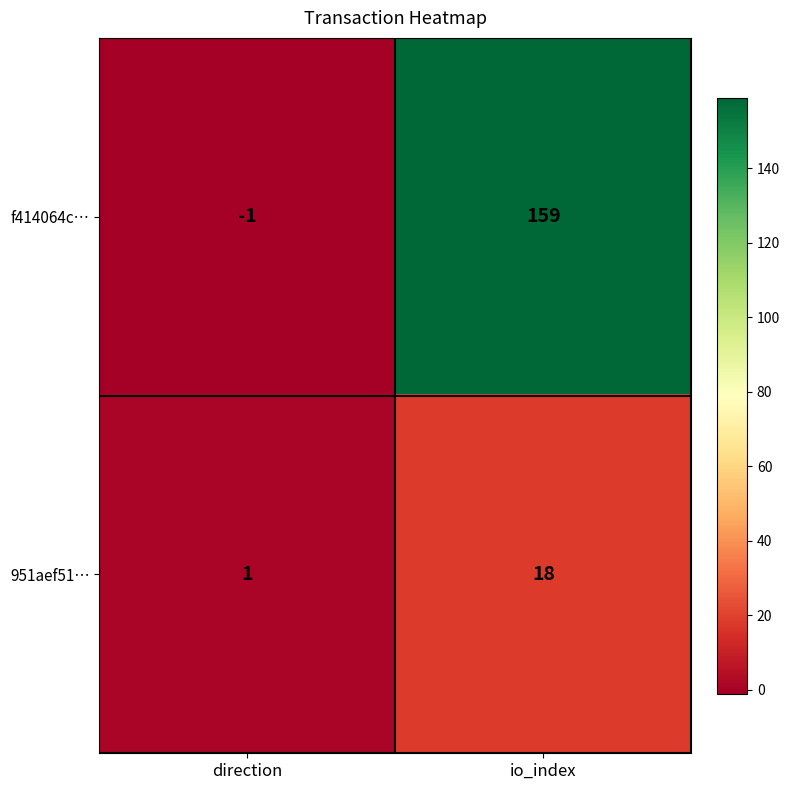

Reading left to right, extract all data points from this chart.

f414064c…: direction=-1	io_index=159
951aef51…: direction=1	io_index=18